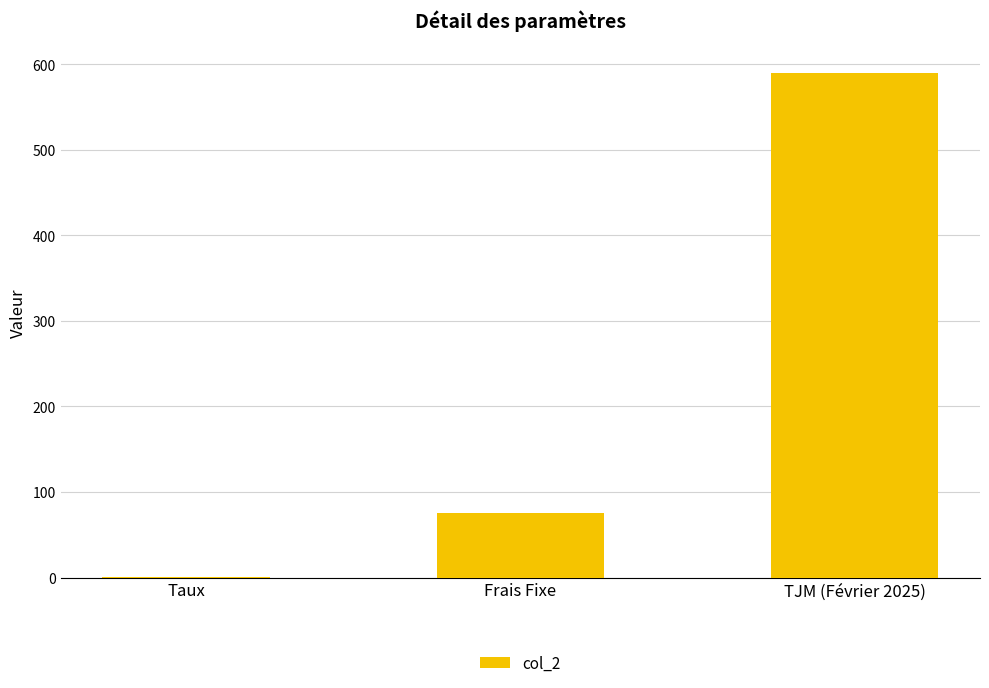

Between Taux and Frais Fixe, which is larger?

Frais Fixe